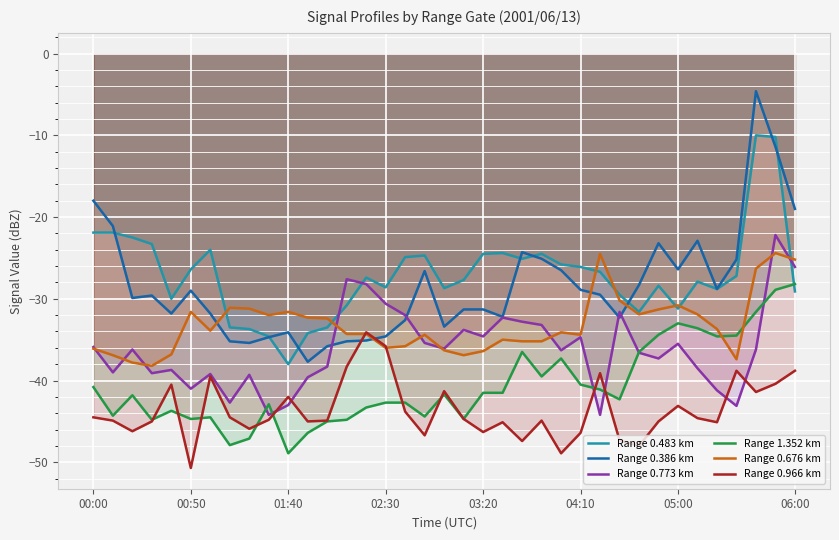

Which has a higher value, 31 or 14?

14